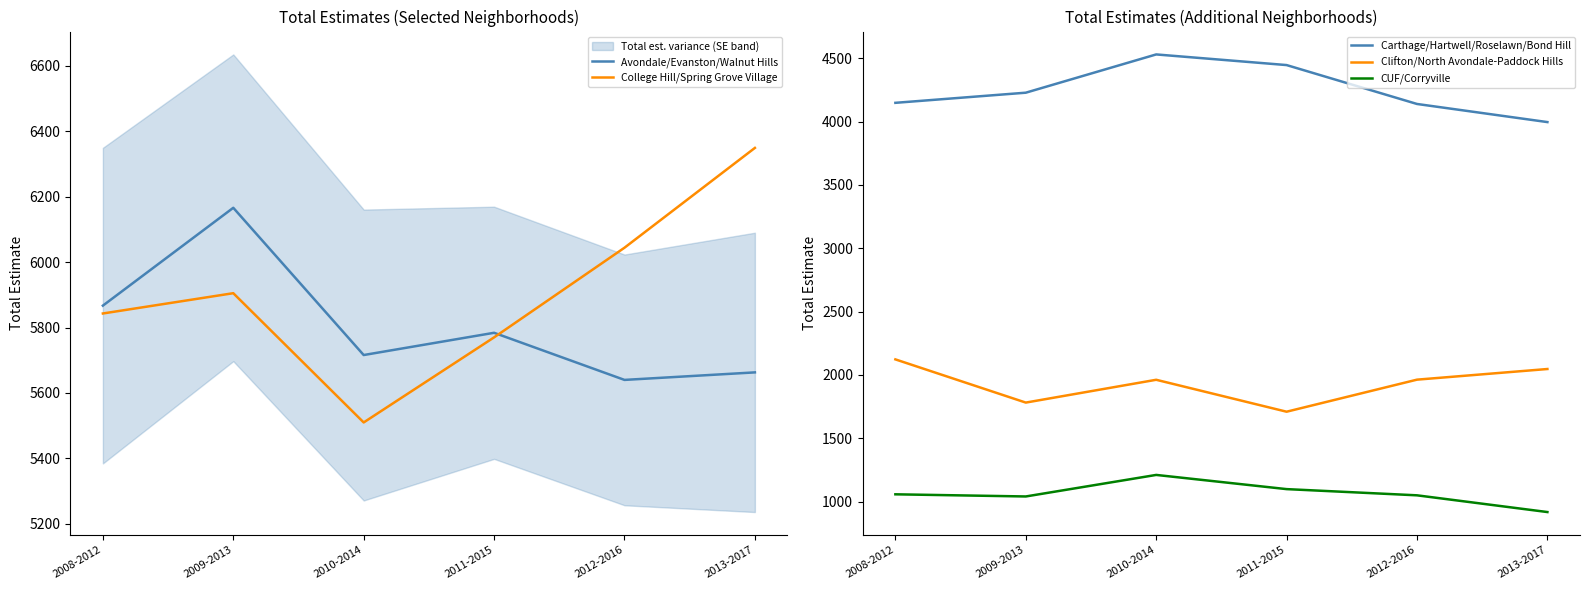

How many interior local valleys does the Clifton/North Avondale-Paddock Hills series have?

2